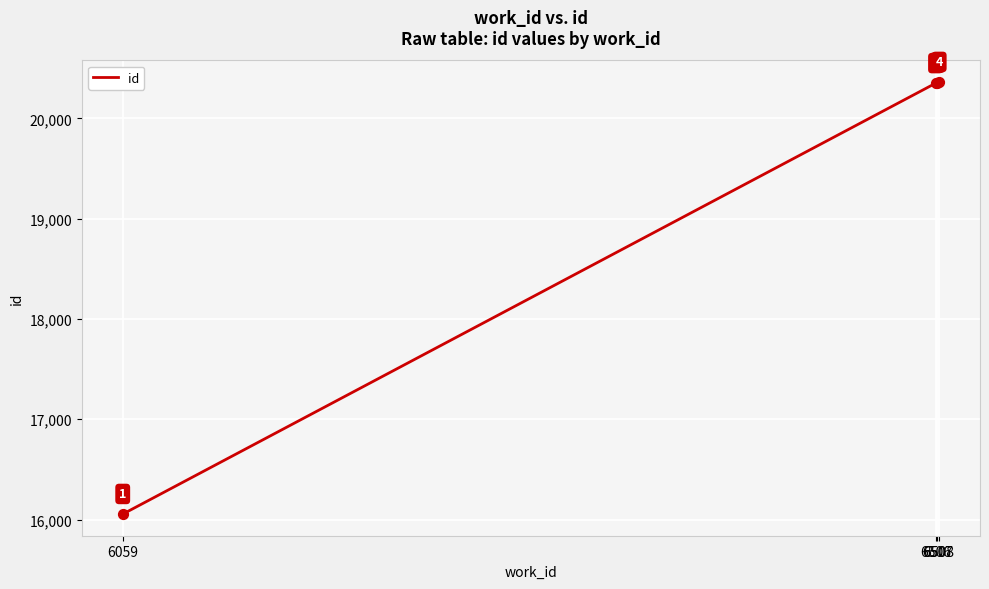

Which has a higher value, 6506 or 6059?

6506